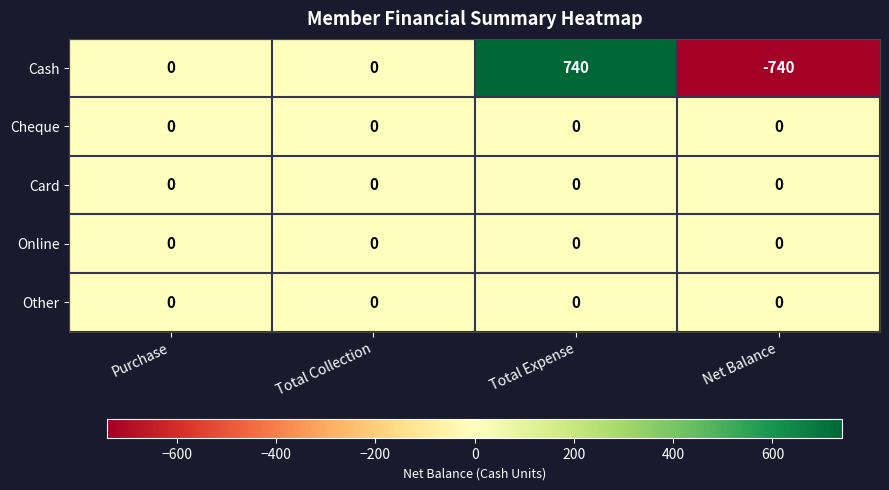

Is the value of Cash at Net Balance greater than the value of Online at Total Collection?

No